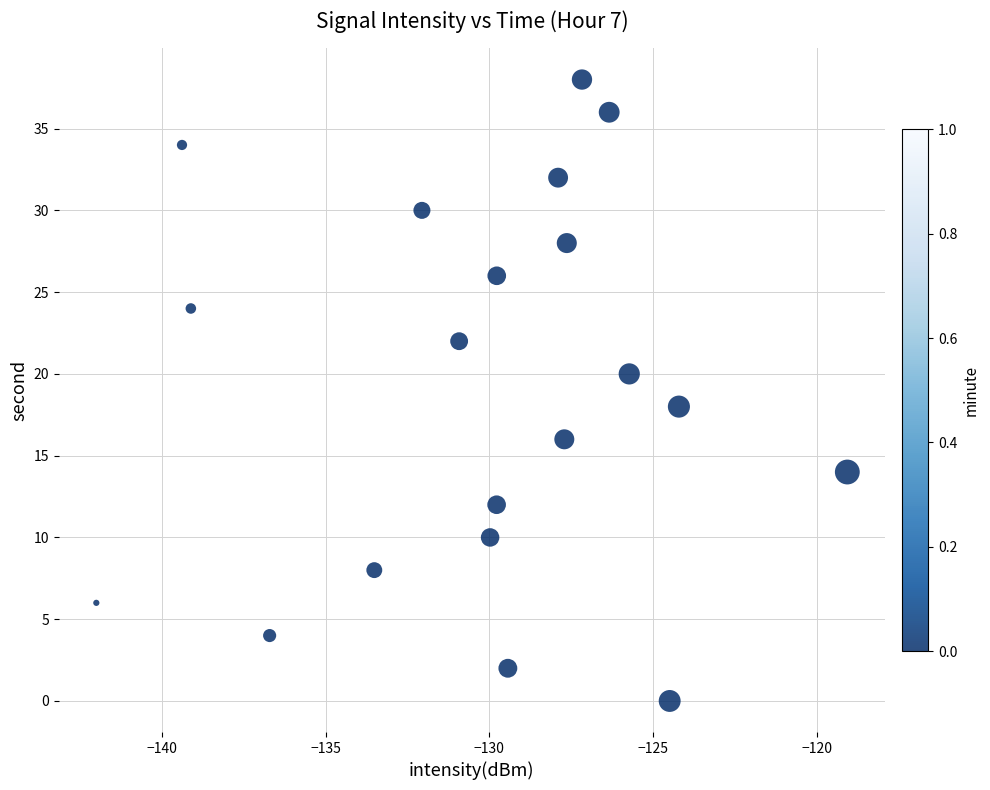

What is the range of Y values (max minus min)?

38